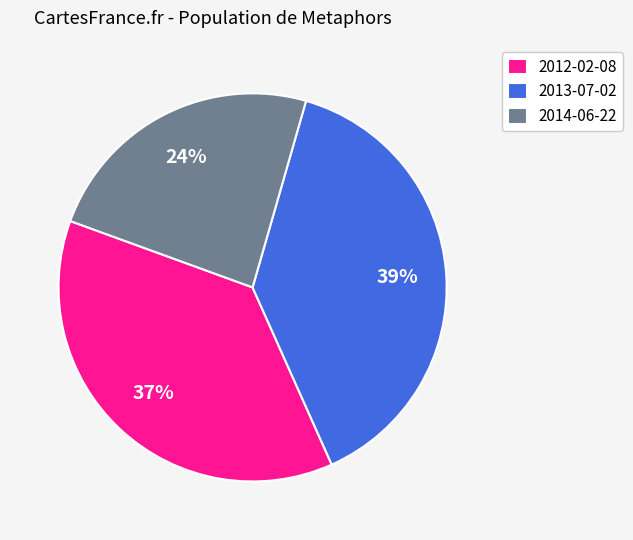

To the nearest percent, what percentage of the pie is 2014-06-22?

24%